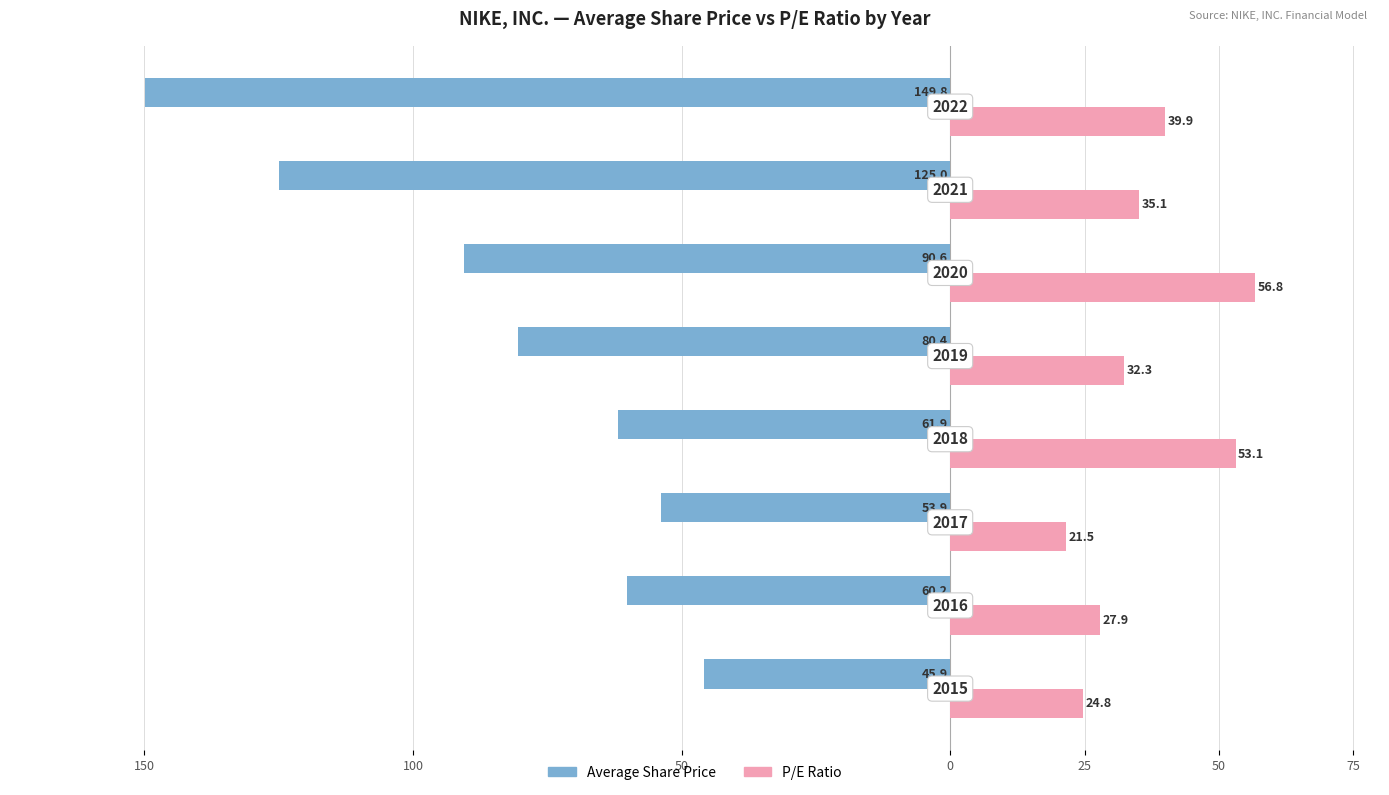

What are all the series names shown in the legend?

Average Share Price, P/E Ratio